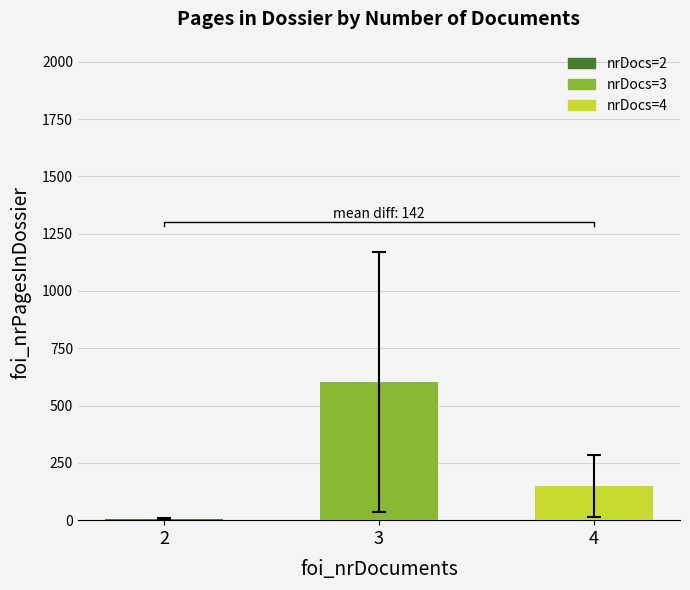

What is the value of the 3rd bar from the left?

147.6